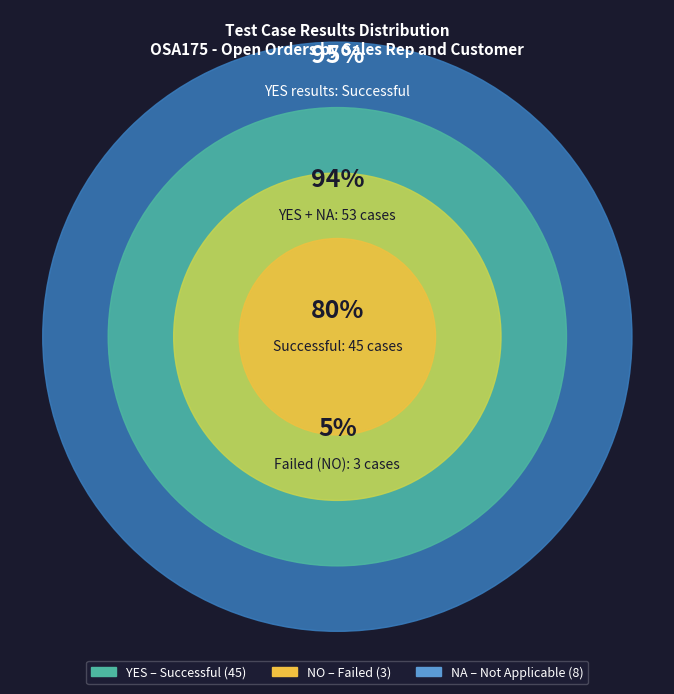

Does YES account for over 50% of the chart?

Yes